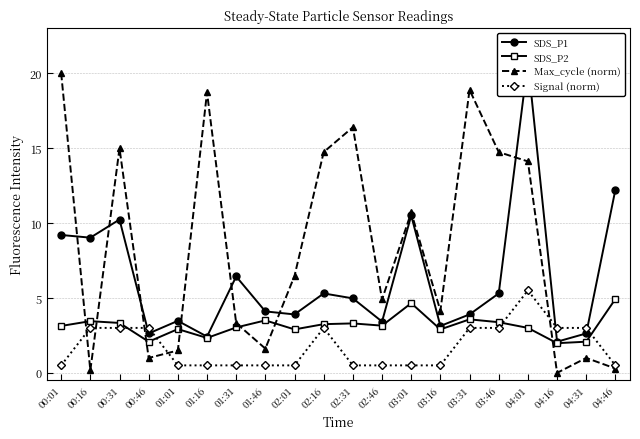

Reading right to left, list all the values displayed in this chart.

SDS_P1: 12.2	2.6	2.1	20.8	5.3	3.9	3.1	10.5	3.4	5.0	5.3	3.9	4.1	6.4	2.4	3.5	2.6	10.2	9.0	9.2
SDS_P2: 4.9	2.1	2.0	3.0	3.4	3.6	2.9	4.7	3.1	3.3	3.2	2.9	3.5	3.0	2.3	2.9	2.1	3.3	3.5	3.1
Max_cycle (norm): 0.3	1.0	0.0	14.1	14.7	18.9	4.1	10.7	4.9	16.4	14.7	6.5	1.6	3.3	18.7	1.5	1.0	15.0	0.2	20.0
Signal (norm): 0.5	3.0	3.0	5.5	3.0	3.0	0.5	0.5	0.5	0.5	3.0	0.5	0.5	0.5	0.5	0.5	3.0	3.0	3.0	0.5